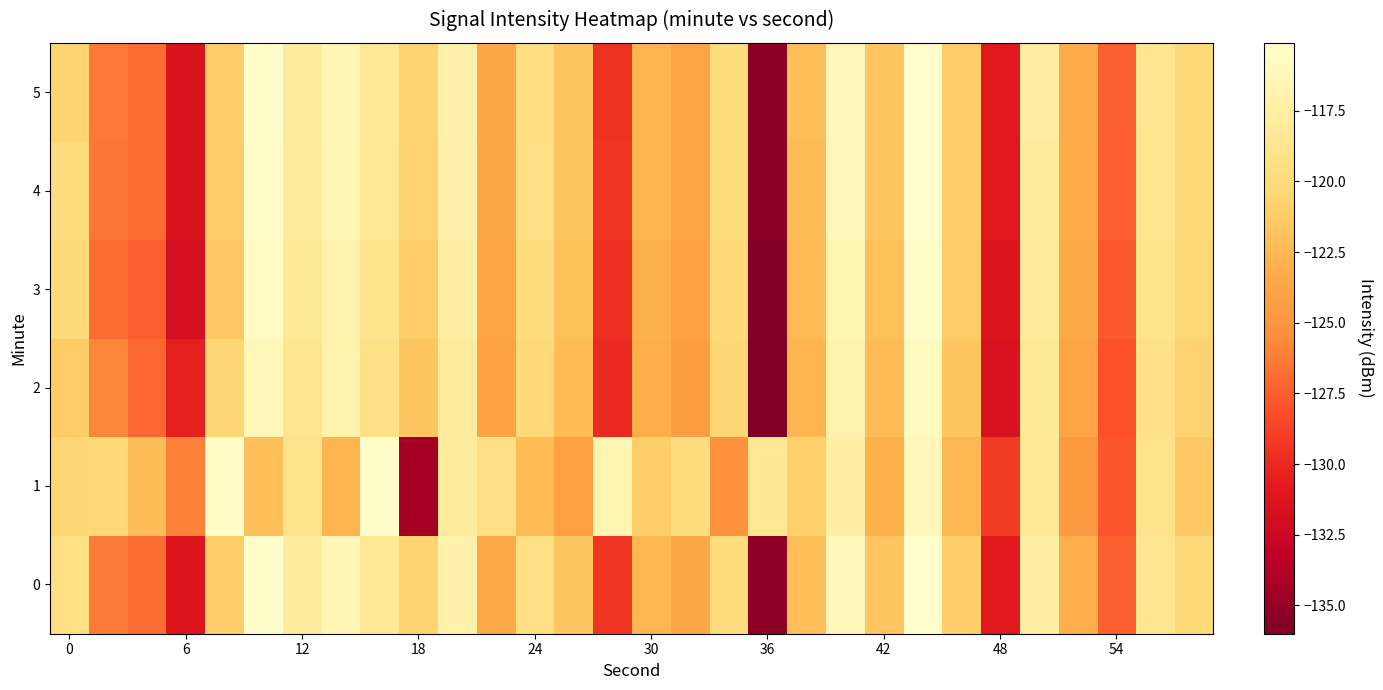

How many data points does each series have?

30